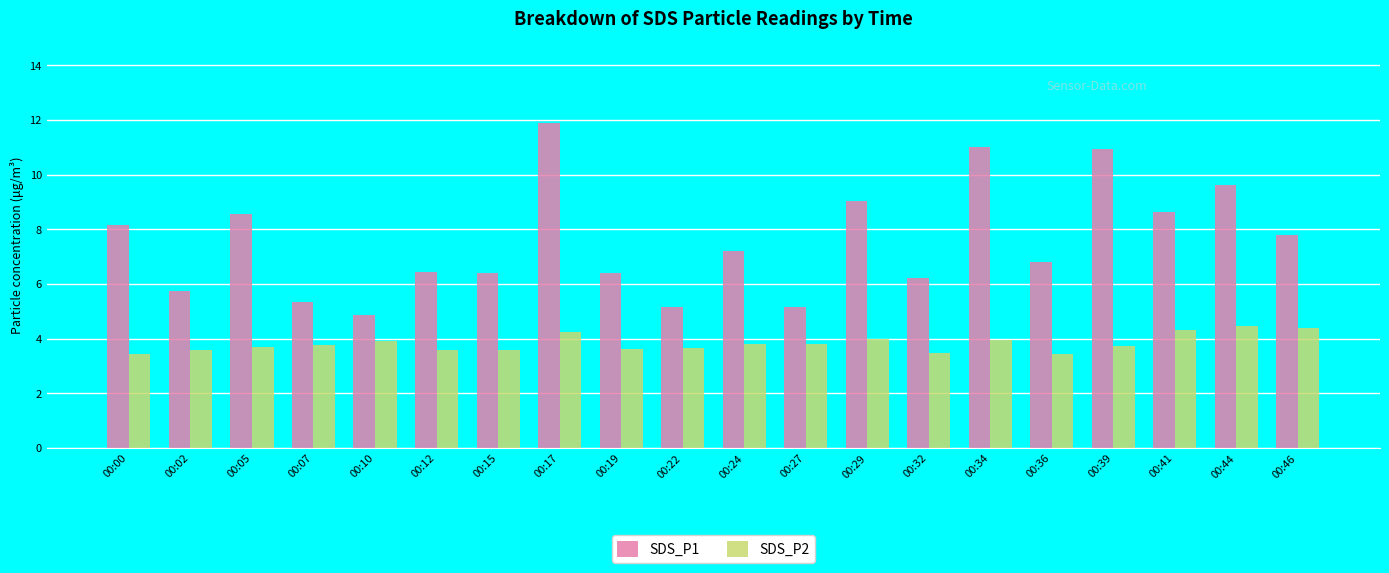

List the series in order of their overall mean, highest first.

SDS_P1, SDS_P2